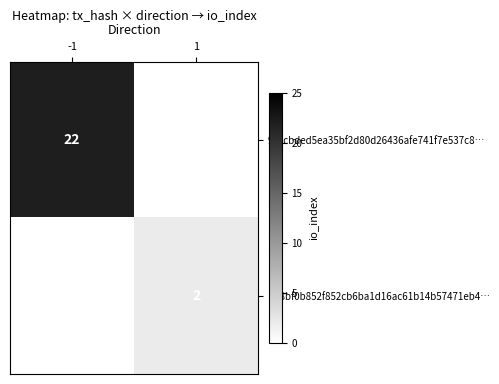

The value of 951cbded5ea35bf2d80d26436afe741f7e537c8… at -1 is 22. True or false?

True